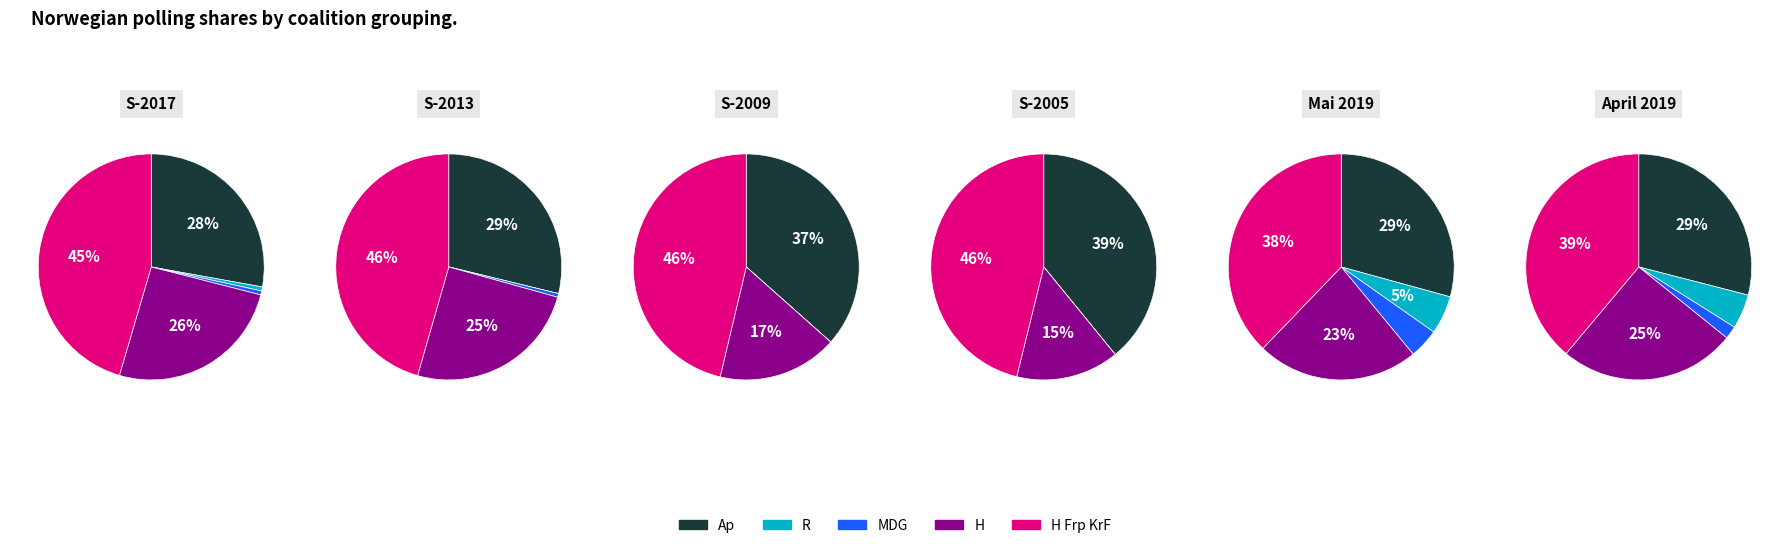

Does S-2017 represent more than half of the total?

No